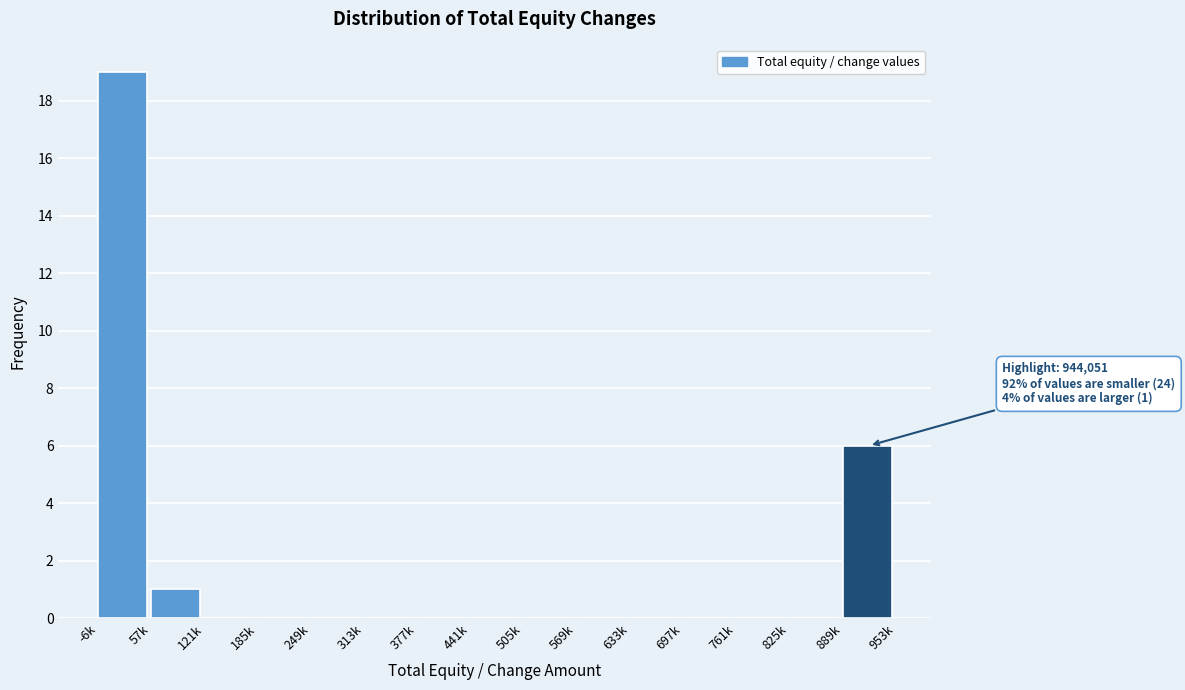

Reading left to right, extract all data points from this chart.

-6k=19	57k=1	121k=0	185k=0	249k=0	313k=0	377k=0	441k=0	505k=0	569k=0	633k=0	697k=0	761k=0	825k=0	889k=6